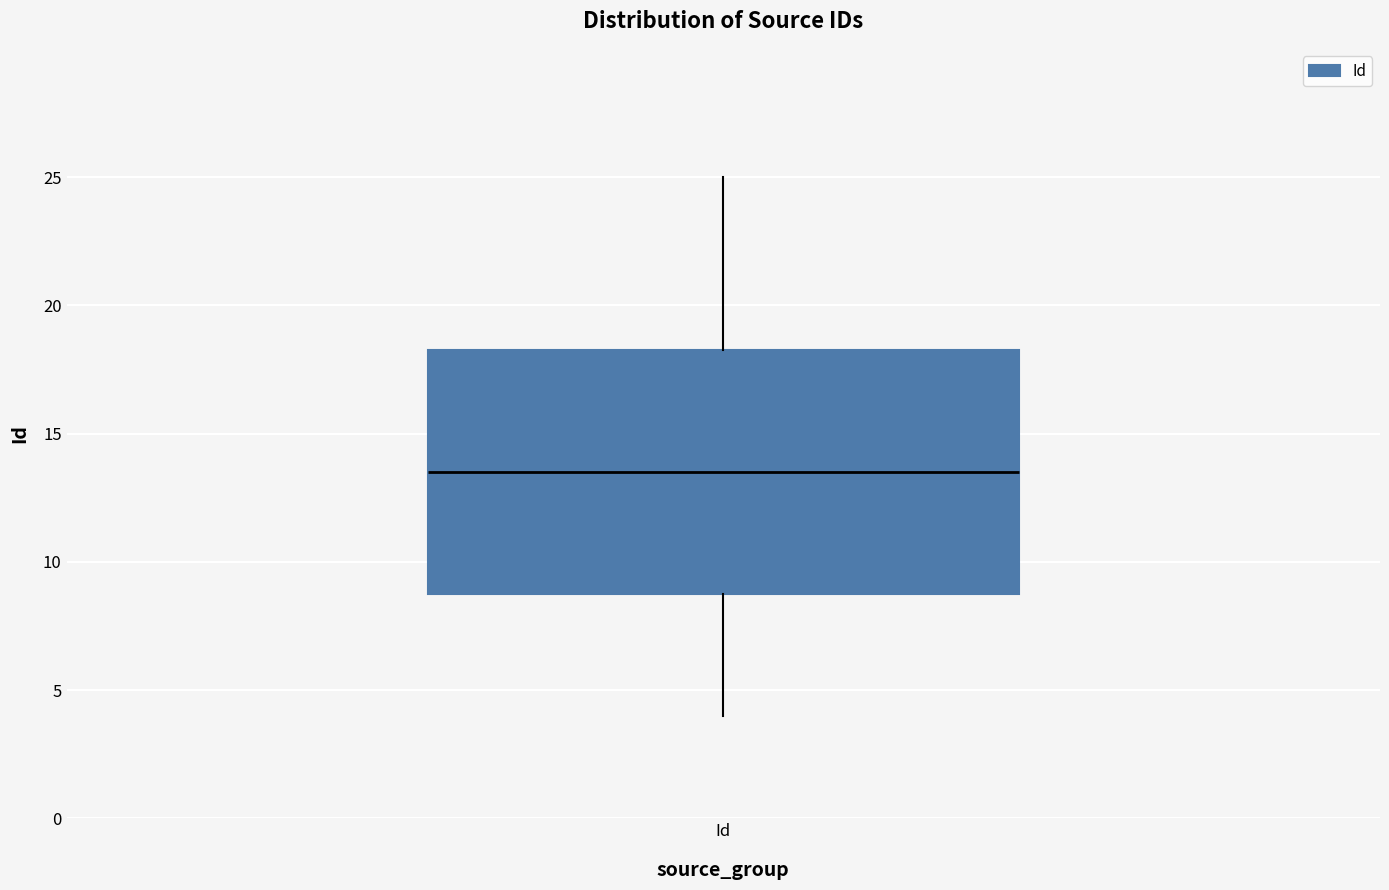

Read this box plot against the y-axis: the position of the median line, the range covered by the box, and the ends of both whiskers. The values are not printed on the chart, so give them approximately, as read against the axis.

median 13.5, box 9.0 to 18.5, whiskers 4.0 to 25.0